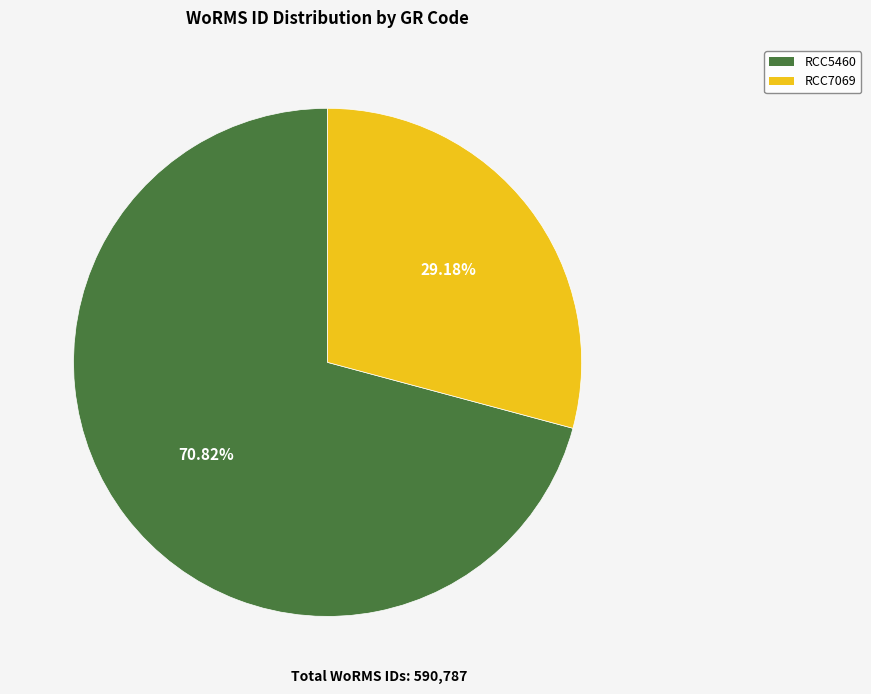

What percentage is NOT represented by RCC5460?

29.2%